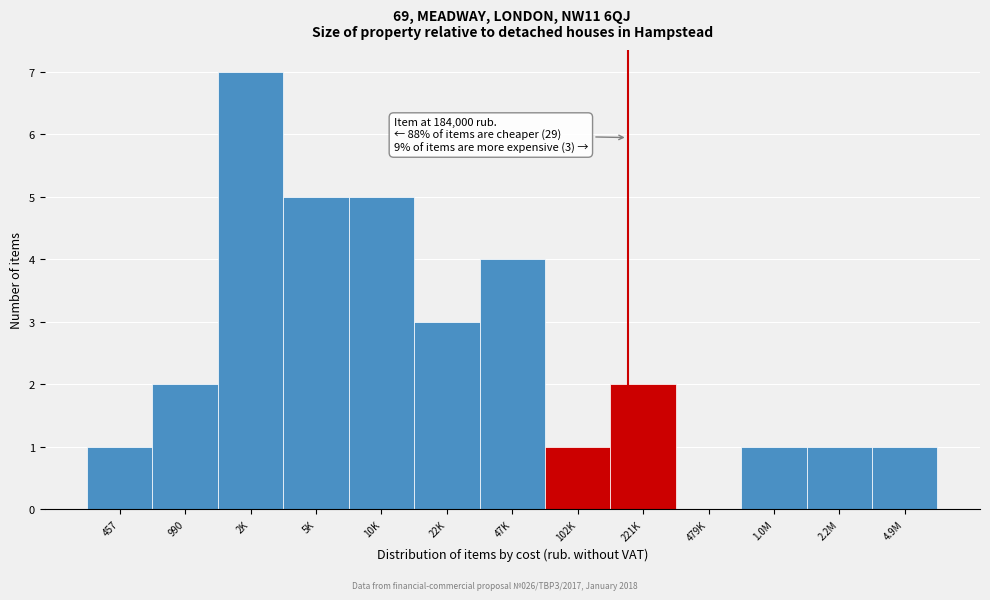

Reading left to right, what are all the values shown in this chart?

457=1	990=2	2K=7	5K=5	10K=5	22K=3	47K=4	102K=1	221K=2	479K=0	1.0M=1	2.2M=1	4.9M=1